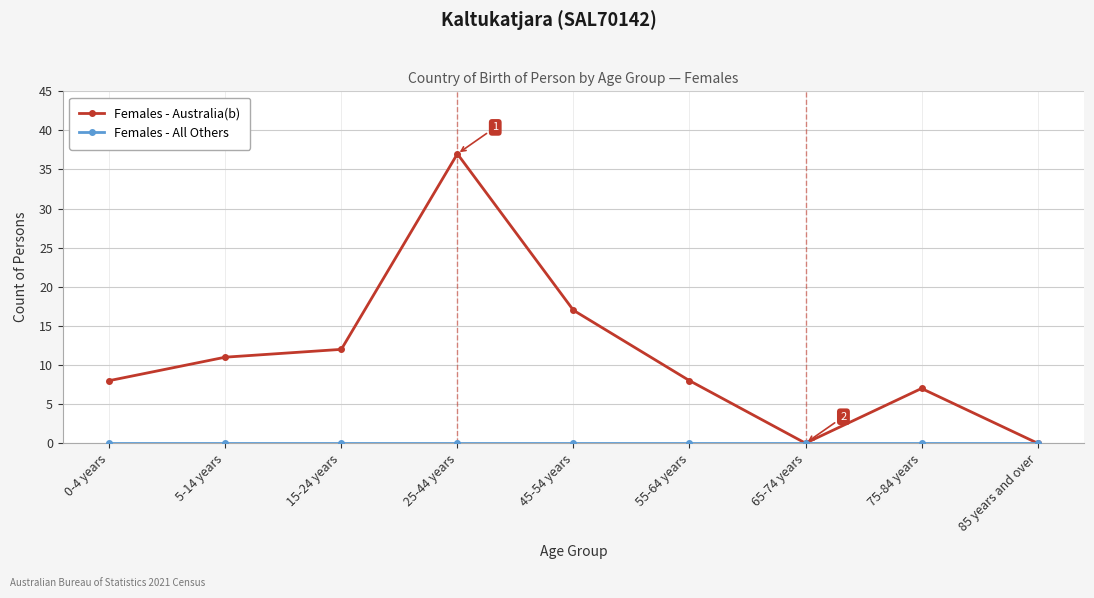

What is the label of the 2nd point from the right?

75-84 years